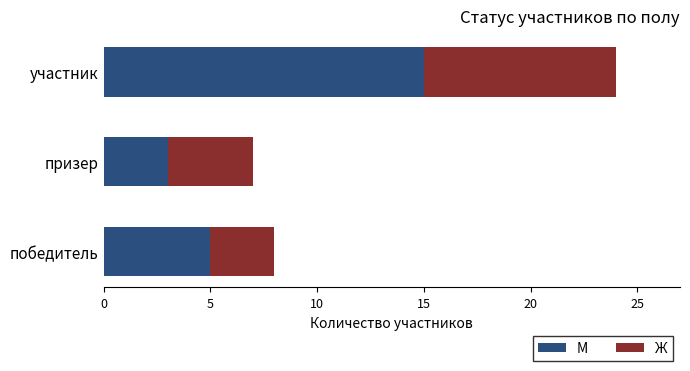

The value of М at участник is 15. True or false?

True